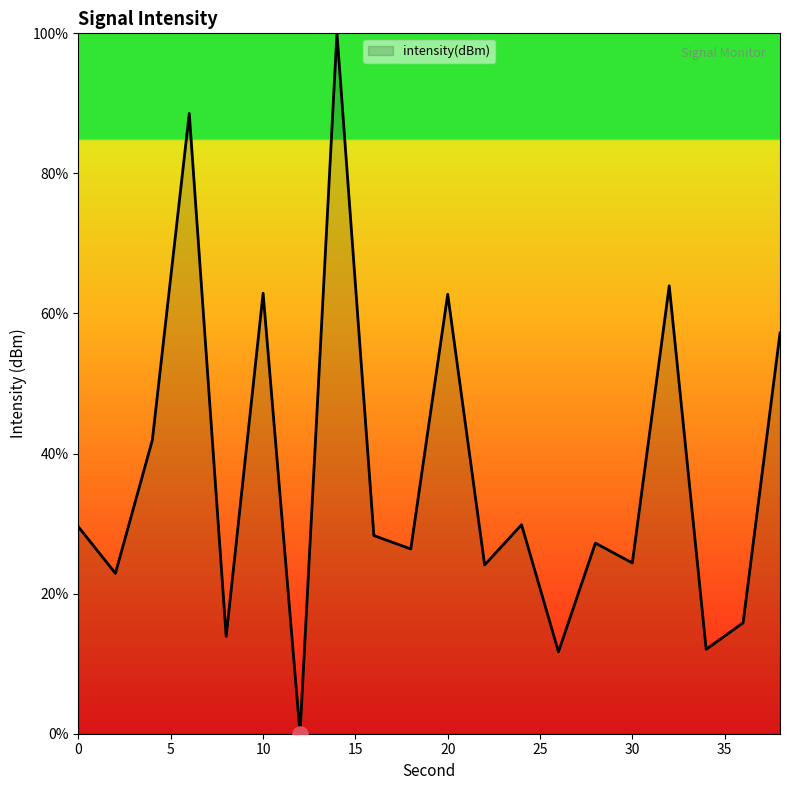

What is the greatest value displayed?

100.0